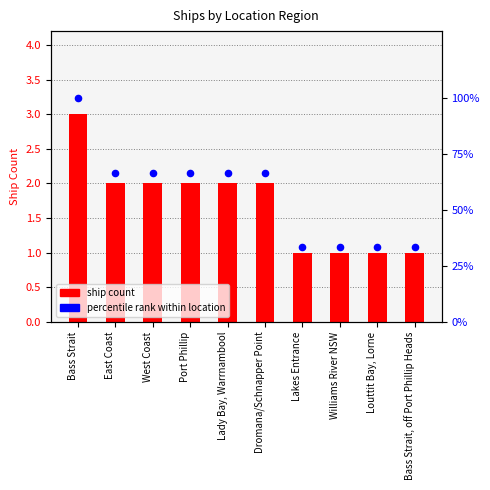

Is the value of ship count at Lakes Entrance greater than the value of percentile rank within location at Lakes Entrance?

No